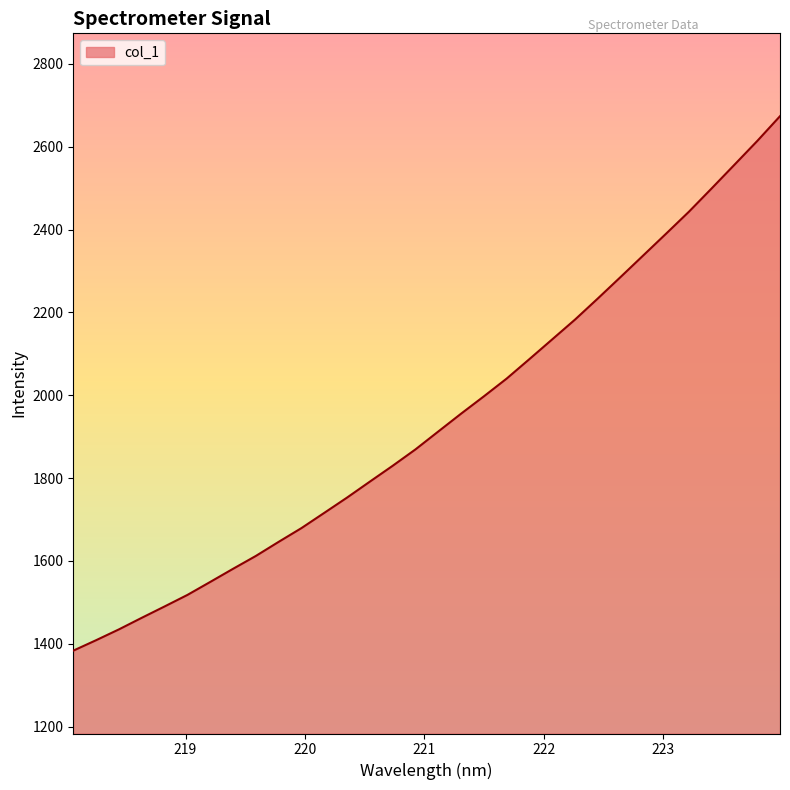

What is the minimum value shown in the chart?

1383.5